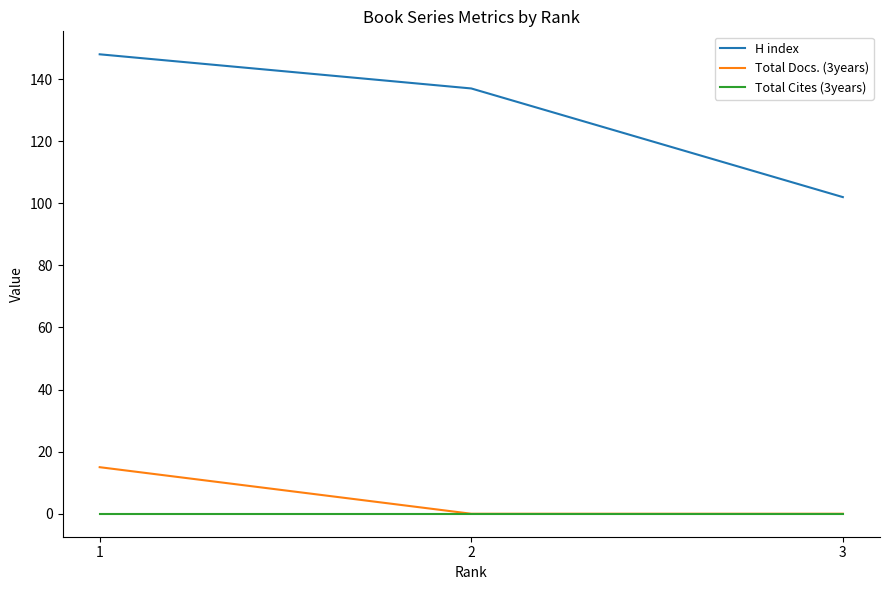

Is the value of H index at 3 greater than the value of Total Cites (3years) at 3?

Yes